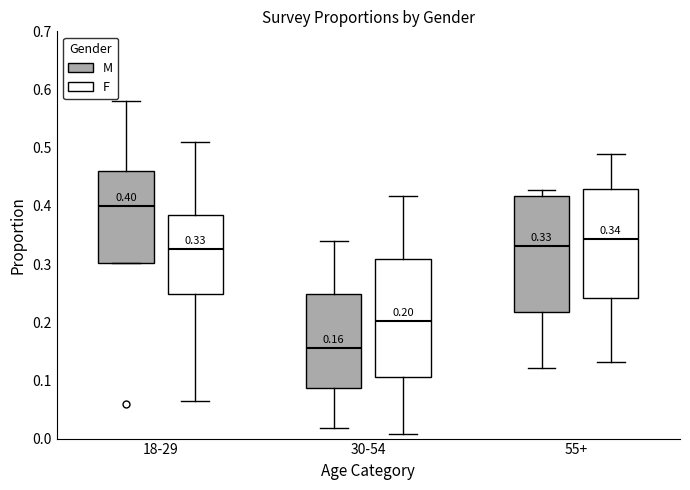

Which box's median line is the lowest?

30-54 (M)